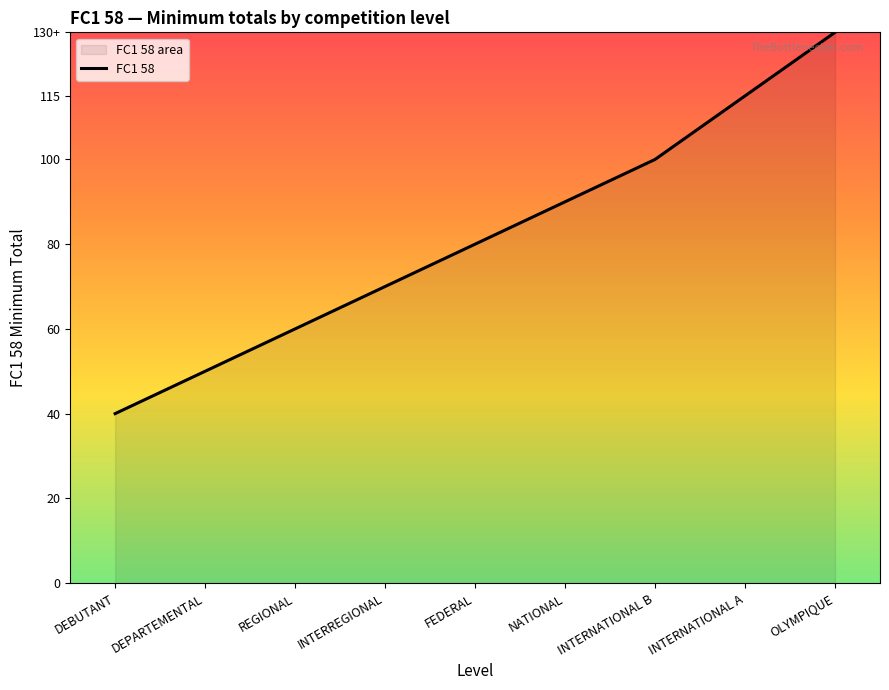

What is the change in value from NATIONAL to INTERNATIONAL A?

+25